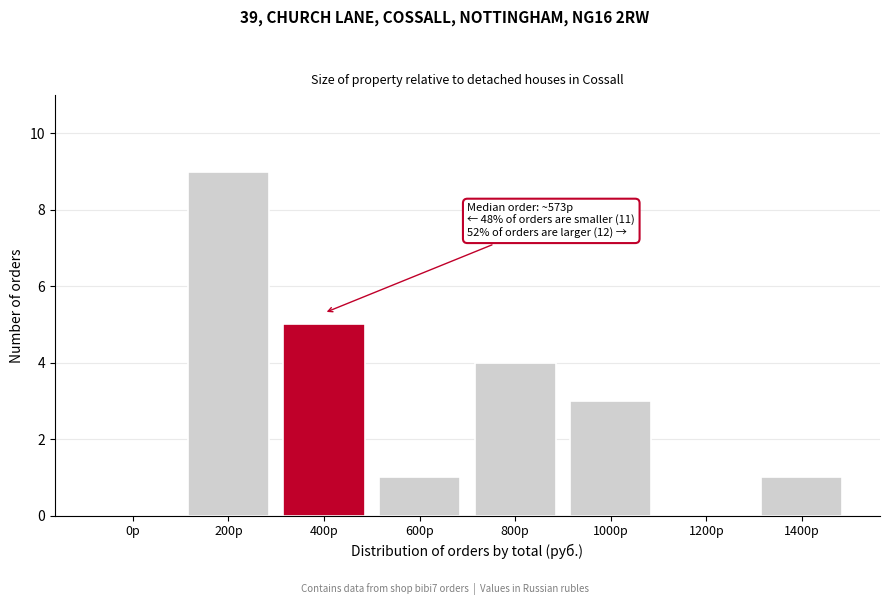

Reading right to left, transcribe all the data shown in this chart.

1400р=1	1200р=0	1000р=3	800р=4	600р=1	400р=5	200р=9	0р=0